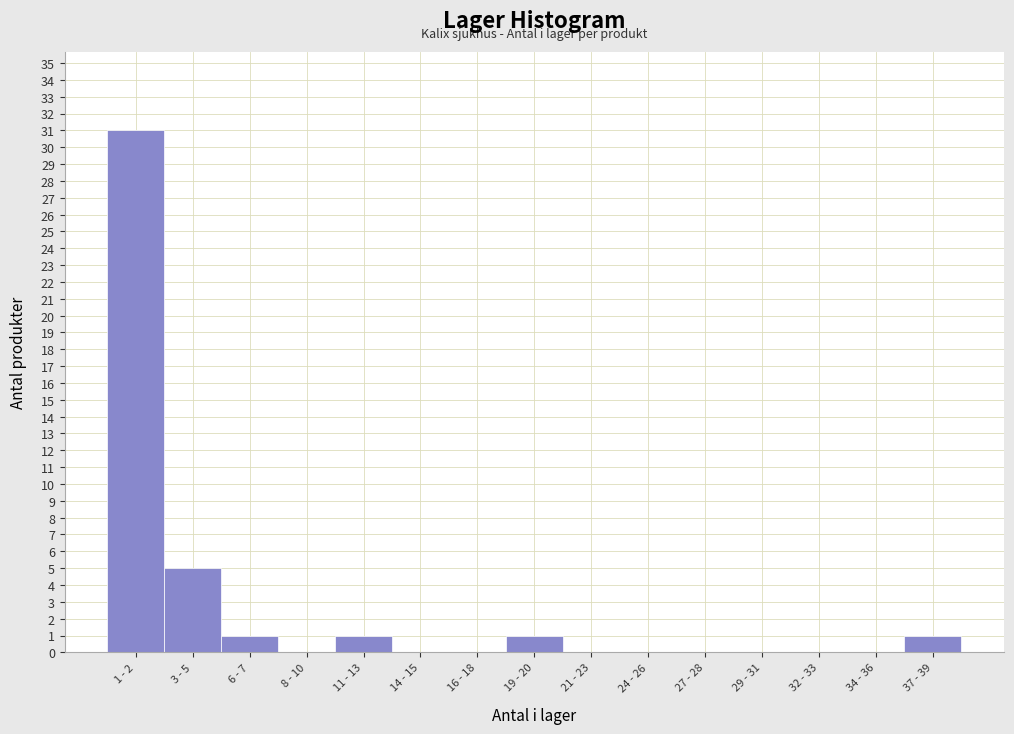

Reading right to left, extract all data points from this chart.

37 - 39=1	34 - 36=0	32 - 33=0	29 - 31=0	27 - 28=0	24 - 26=0	21 - 23=0	19 - 20=1	16 - 18=0	14 - 15=0	11 - 13=1	8 - 10=0	6 - 7=1	3 - 5=5	1 - 2=31